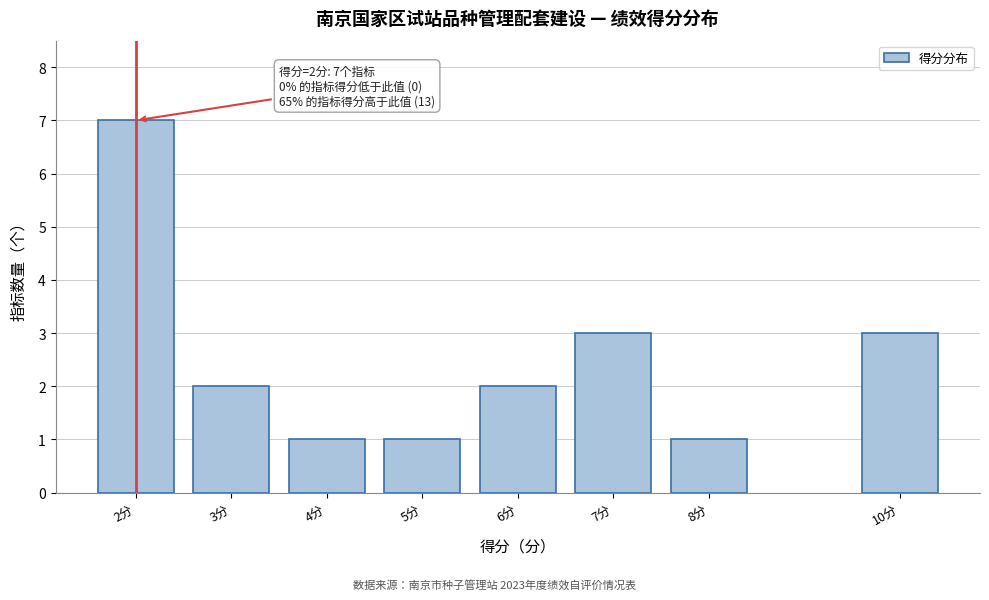

Reading left to right, what are all the values shown in this chart?

2分=7	3分=2	4分=1	5分=1	6分=2	7分=3	8分=1	10分=3